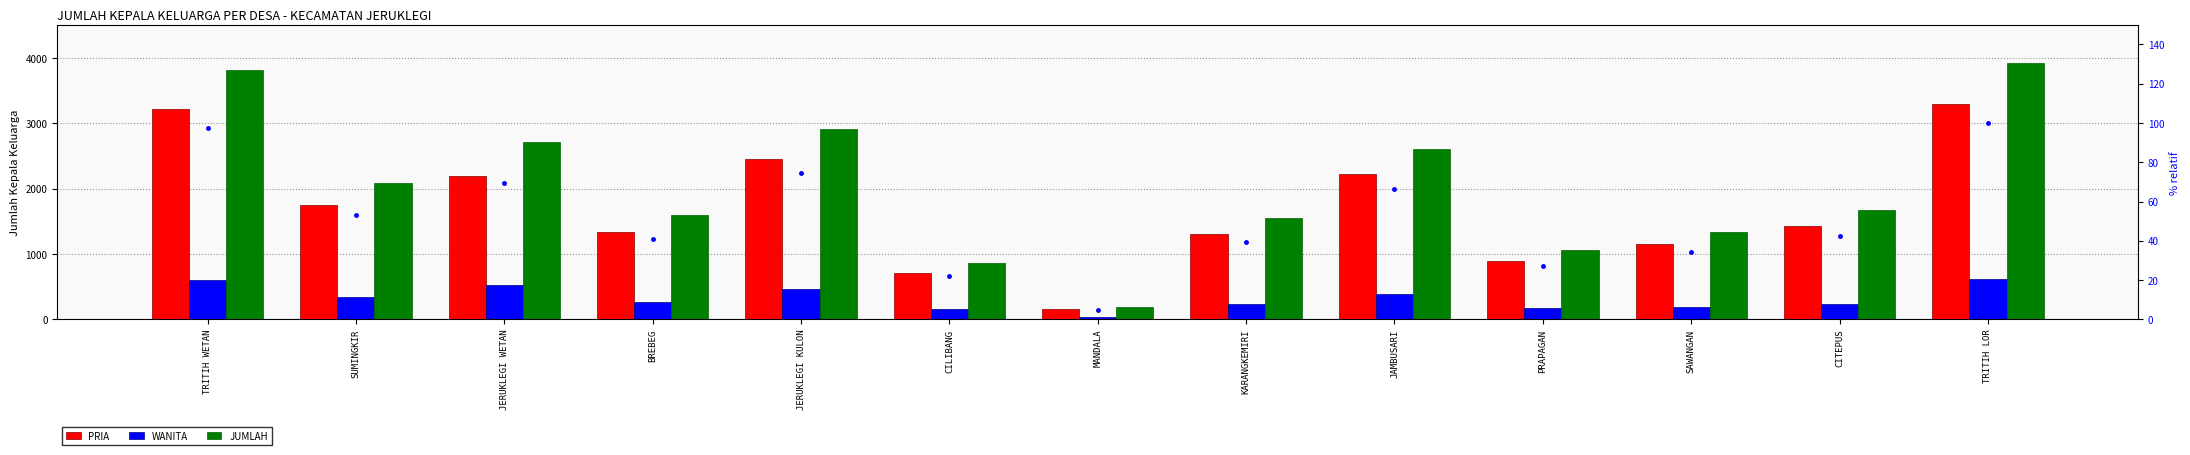

The value of % JUMLAH (rel.) at JERUKLEGI KULON is 132.0. True or false?

False